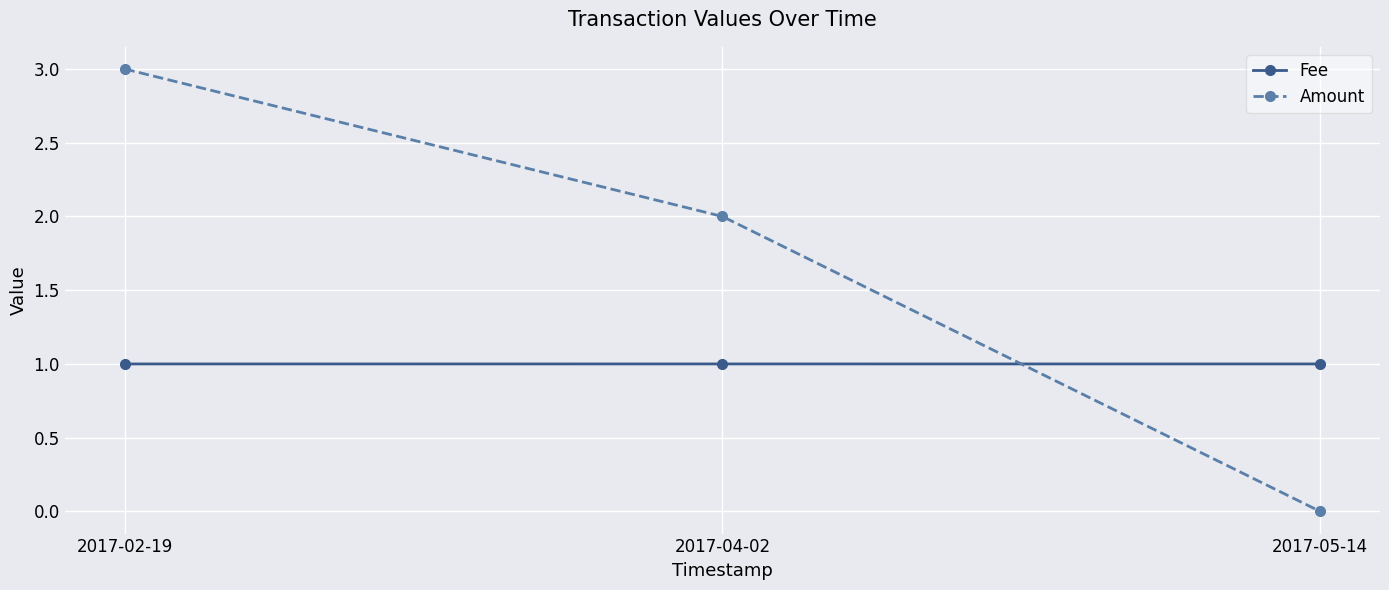

What is the approximate value of Amount at 2017-02-19?

3.0